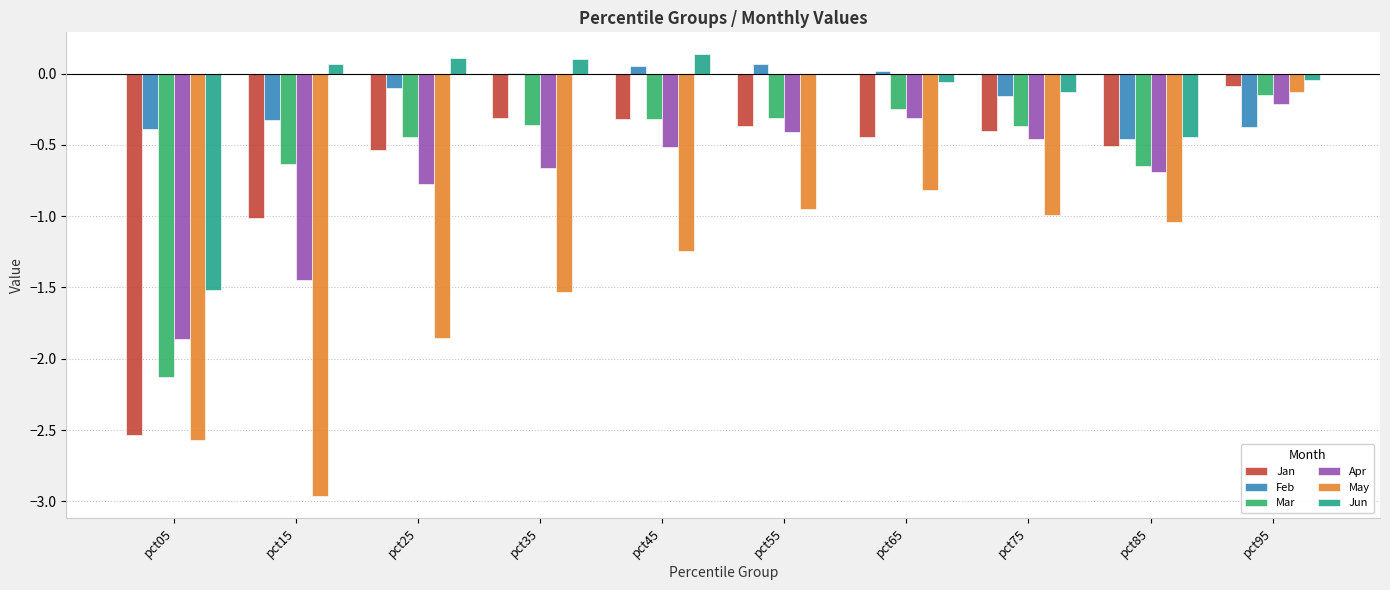

Which category has the highest value in the Jan series?

pct95